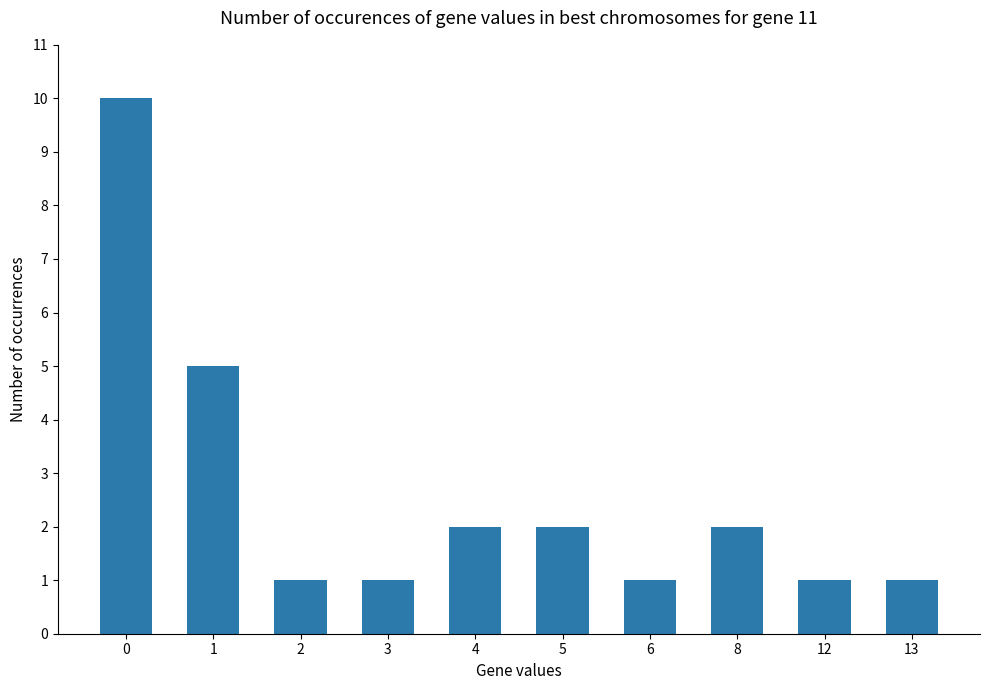

What is the minimum value shown in the chart?

1